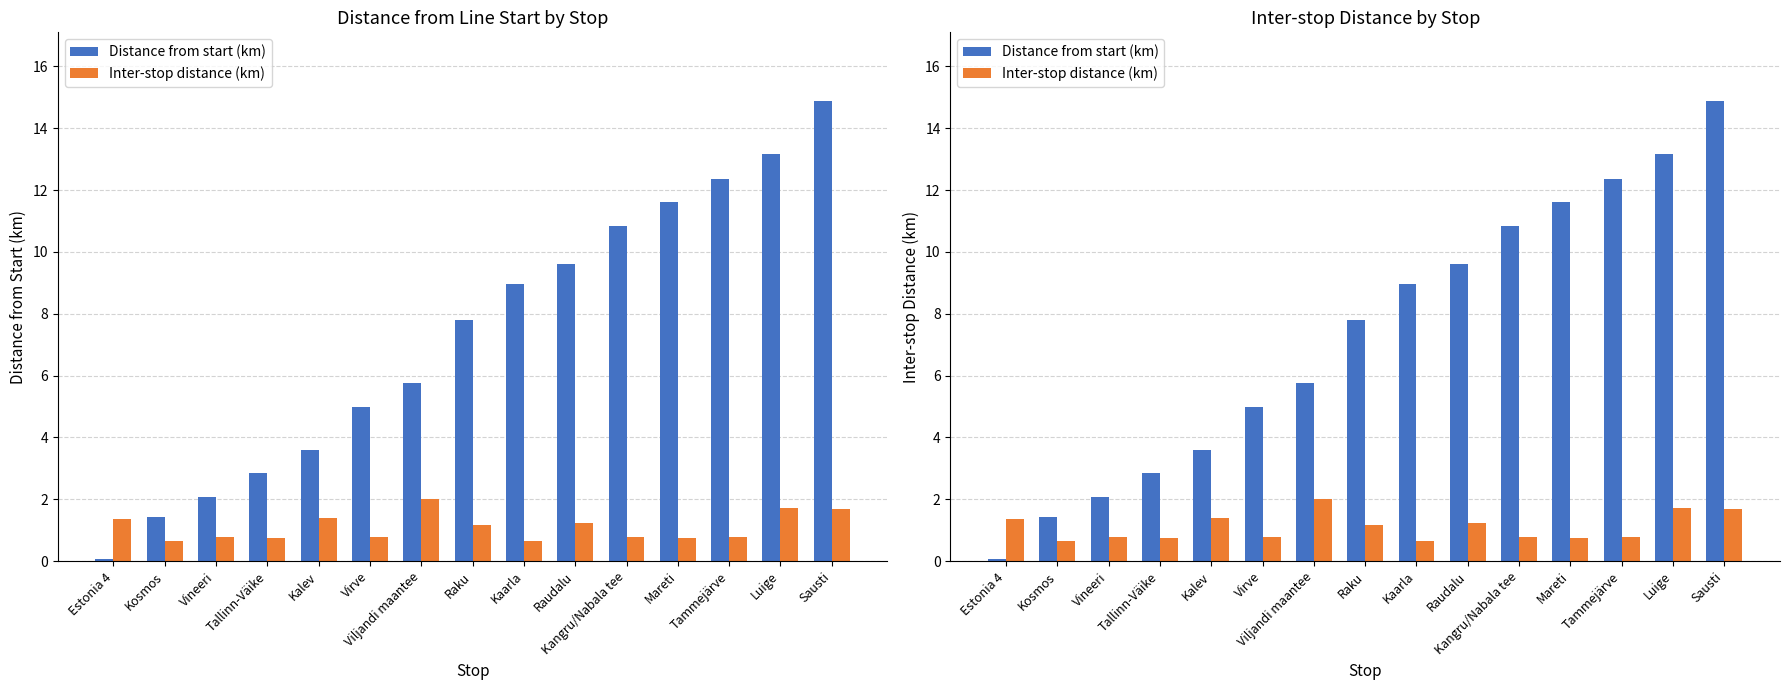

What is the sum of all Inter-stop distance (km) values?

16.5